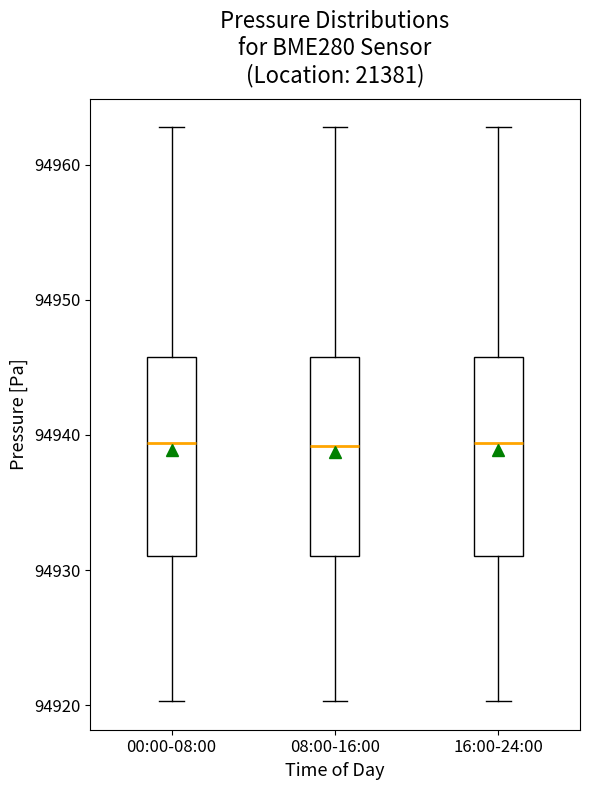

Where does the median line of the box for 08:00-16:00 sit on the y-axis? The values are not printed on the chart, so give them approximately, as read against the axis.

94939